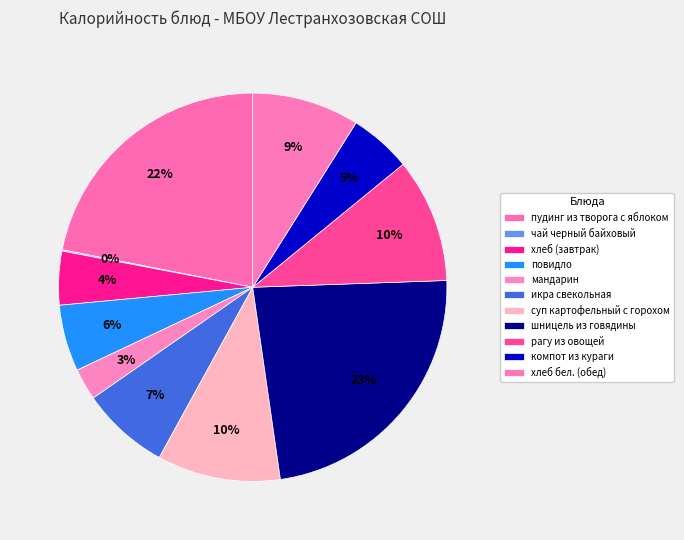

Rank the categories by value from lowest to highest.

чай черный байховый, мандарин, хлеб (завтрак), компот из кураги, повидло, икра свекольная, хлеб бел. (обед), суп картофельный с горохом, рагу из овощей, пудинг из творога с яблоком, шницель из говядины